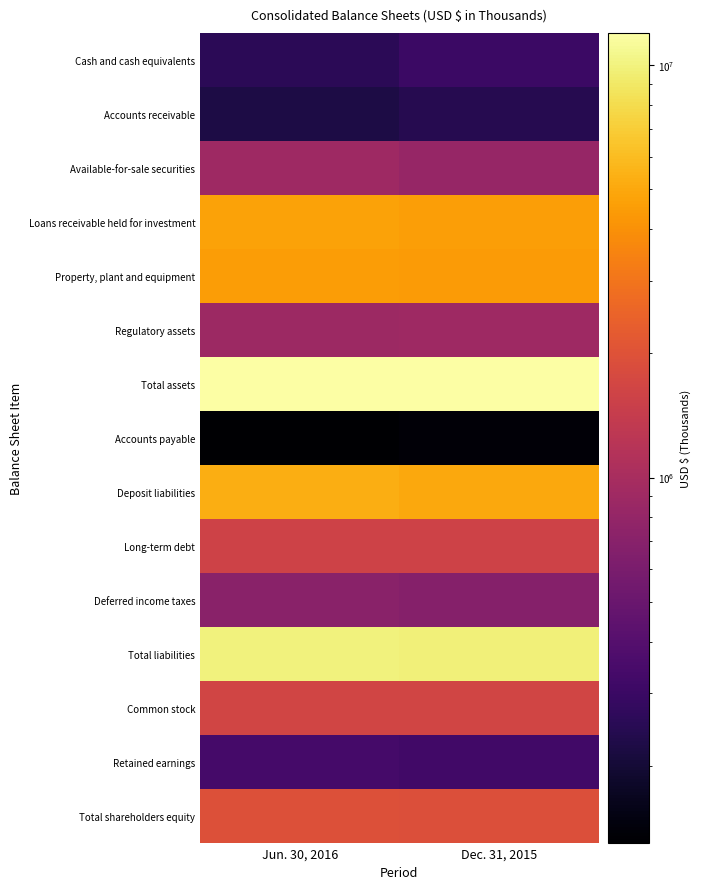

Which series has the largest total across all categories?

Total assets